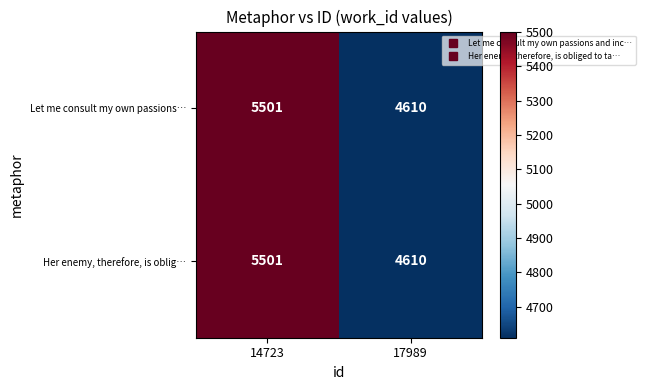

What is the difference between the maximum and minimum values in the Let me consult my own passions… series?

891